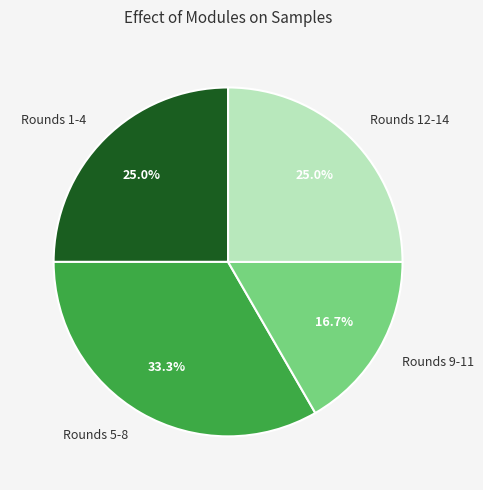

To the nearest percent, what is the difference between the largest and smallest slice percentages?

17%